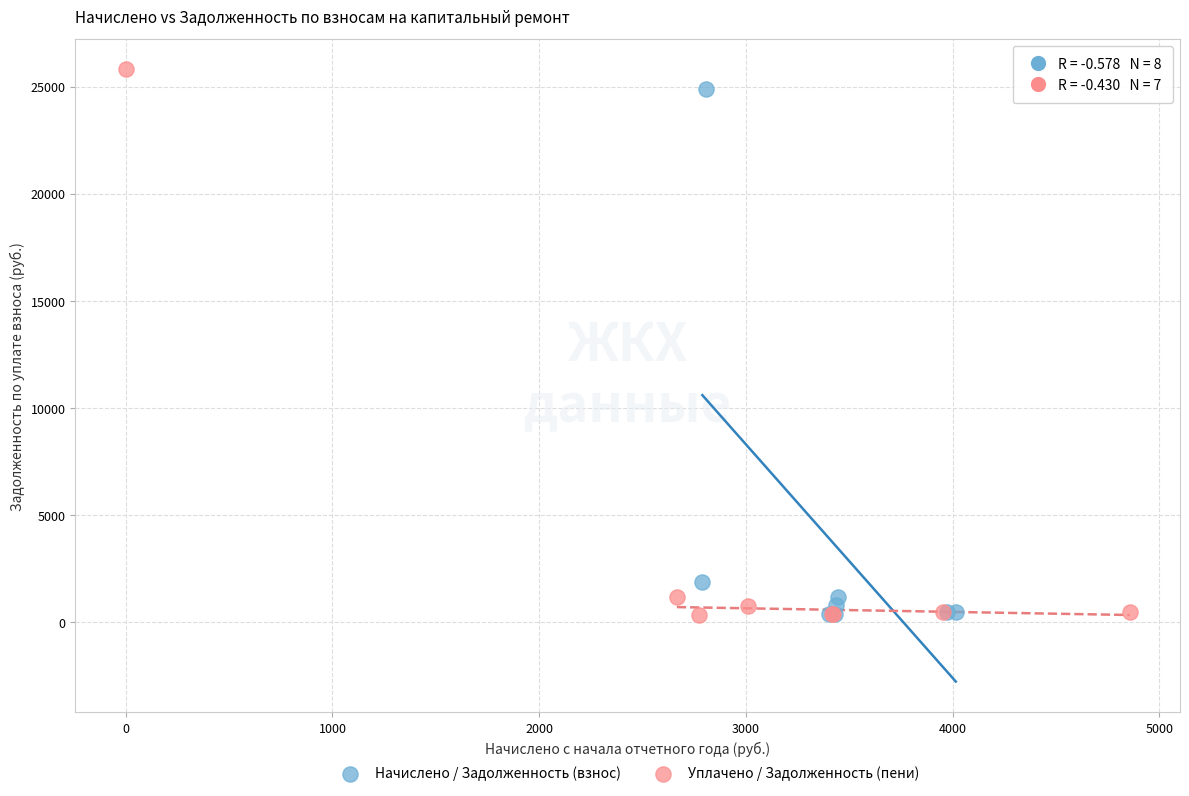

Which series has the widest spread of Y values?

Уплачено / Задолженность (пени)